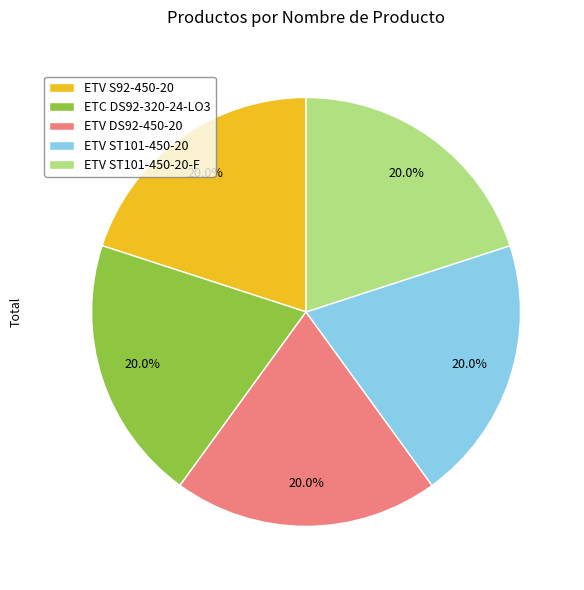

How much of the chart is everything except ETC DS92-320-24-LO3?

80.0%